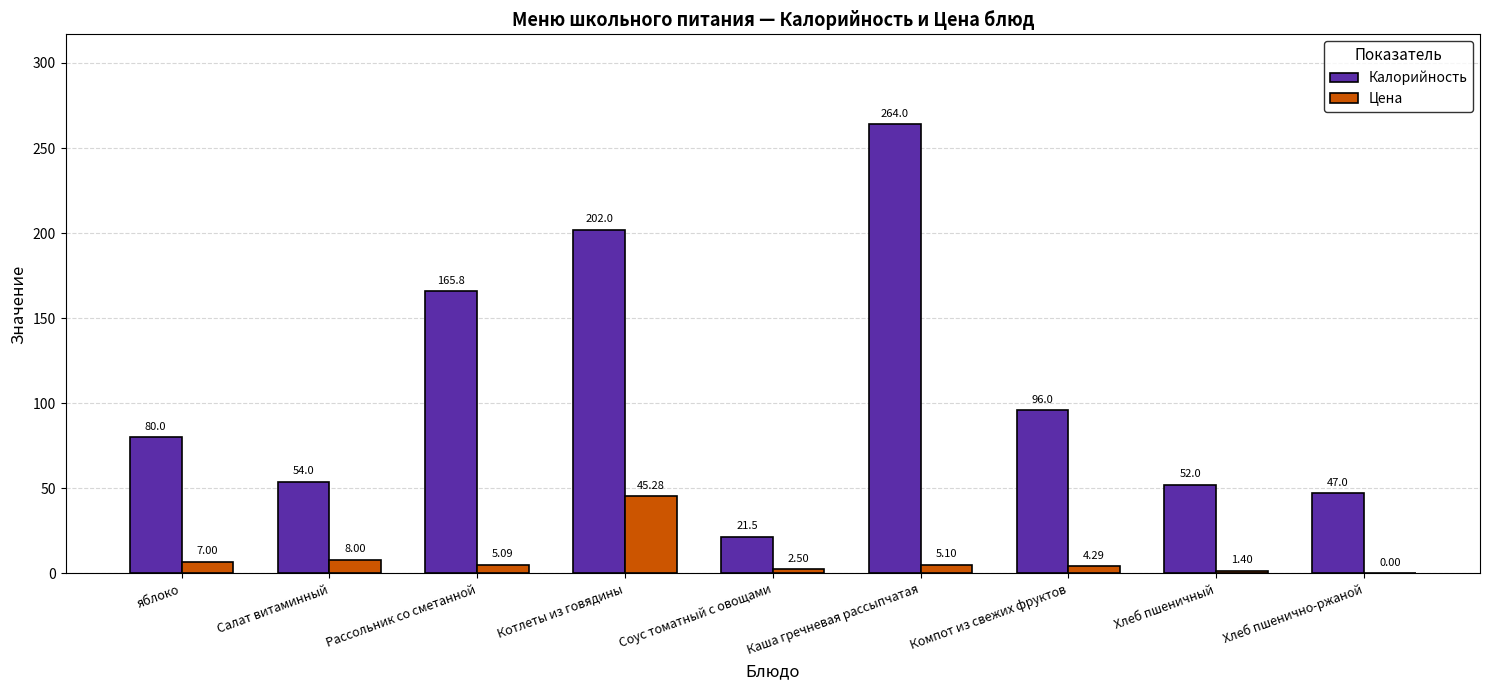

Is the value of Калорийность at Салат витаминный greater than the value of Цена at Салат витаминный?

Yes